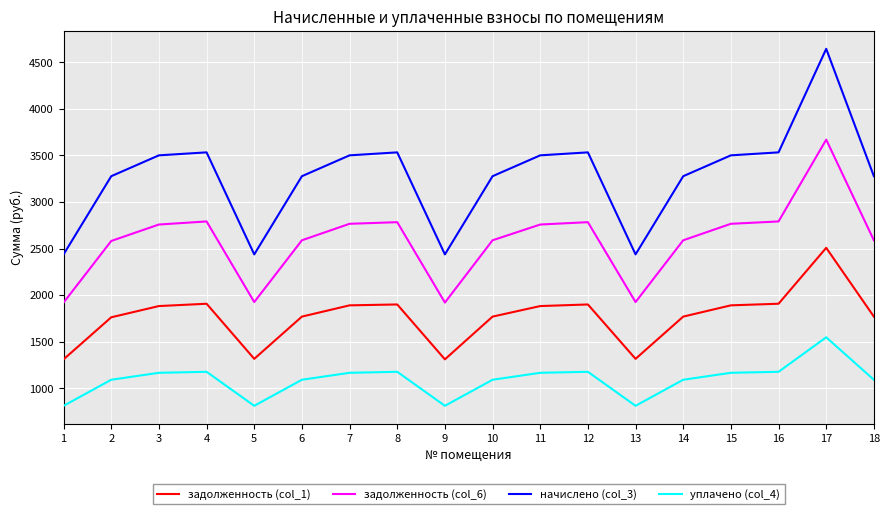

True or false: начислено (col_3) and уплачено (col_4) intersect in this chart.

False